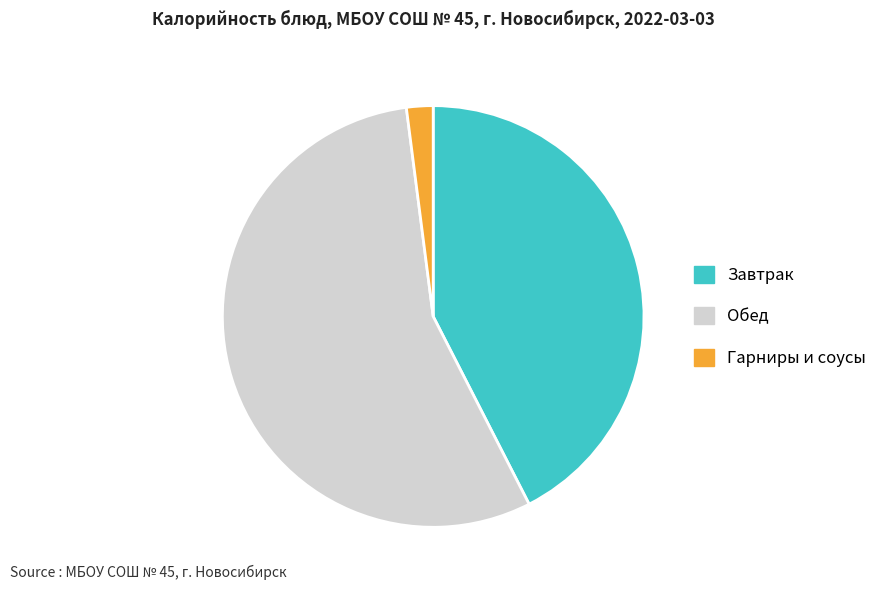

Is there a majority slice in this chart?

Yes